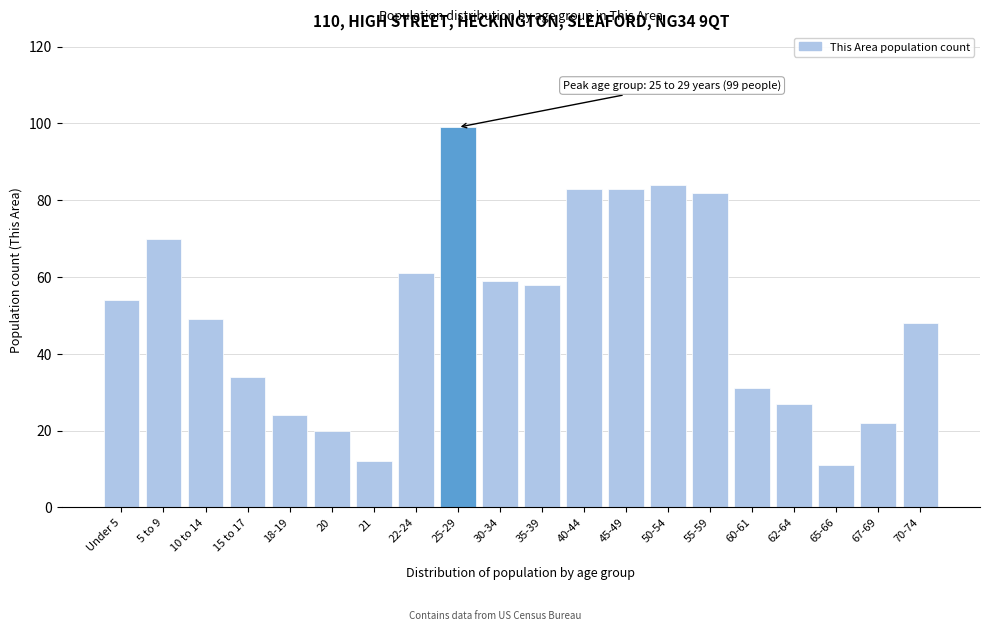

Reading left to right, what are all the values shown in this chart?

54	70	49	34	24	20	12	61	99	59	58	83	83	84	82	31	27	11	22	48